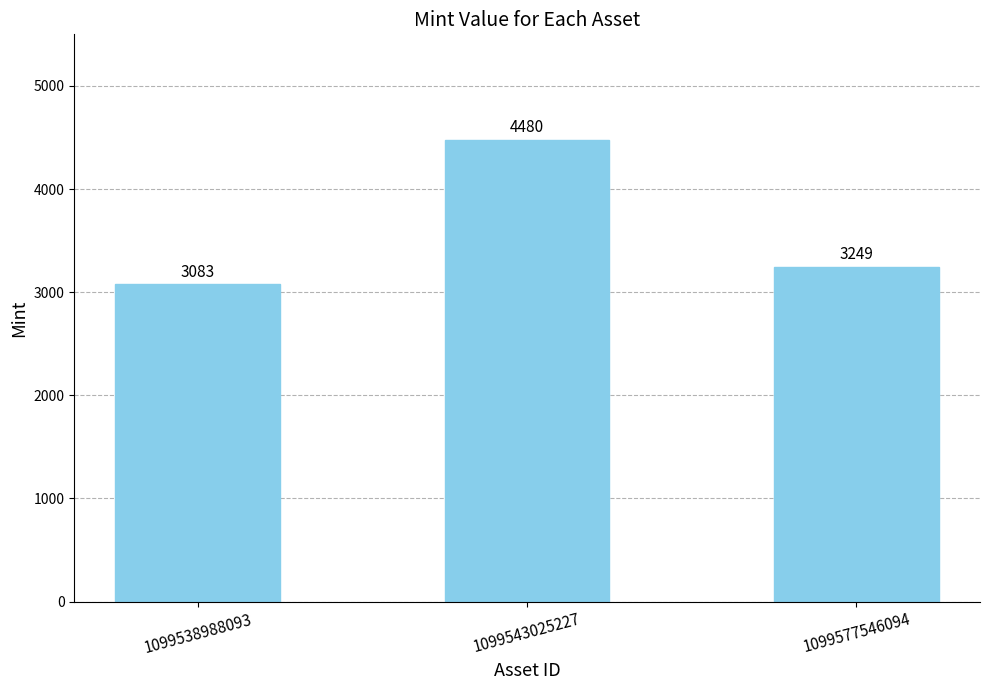

Which label corresponds to the smallest value in the chart?

1099538988093